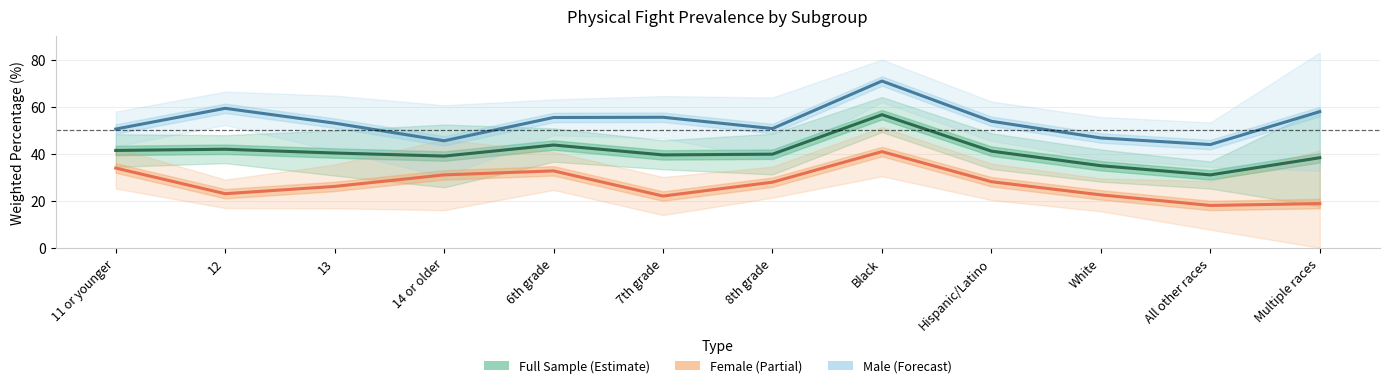

What is the difference between the maximum and second lowest values in the Full Sample Yes % series?

21.7